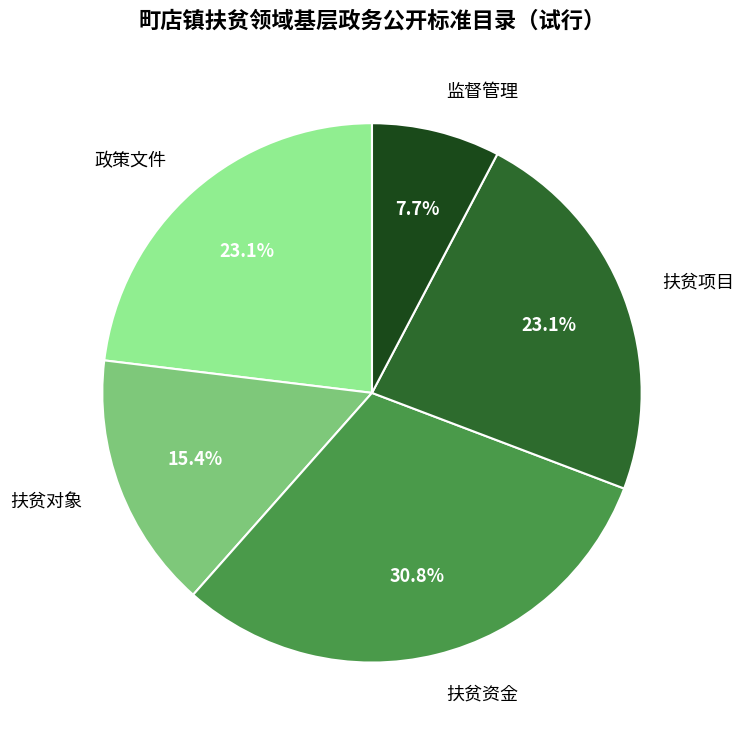

Count the number of slices in the pie.

5